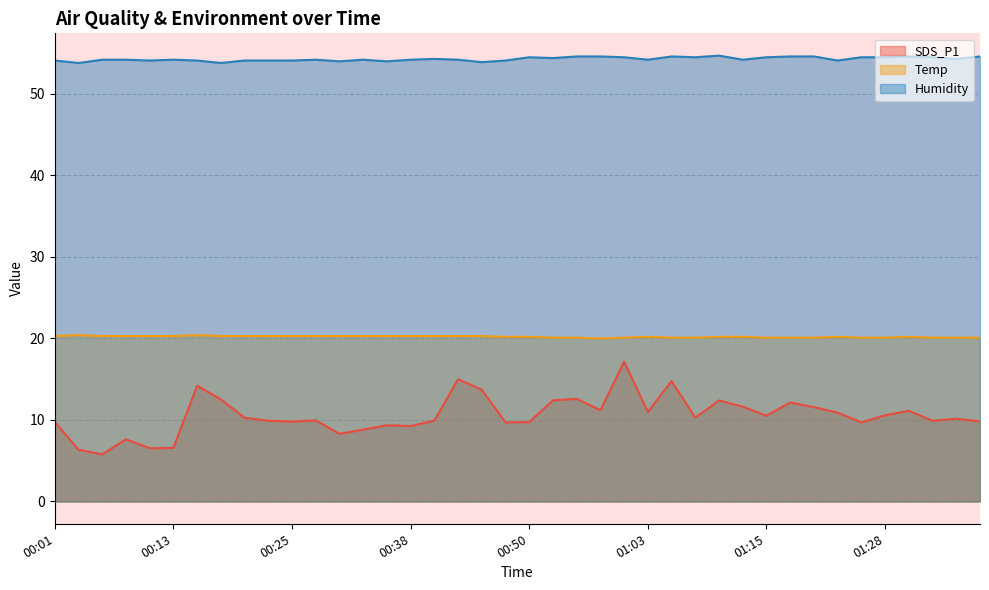

How many values in the SDS_P1 series are below 10?

19